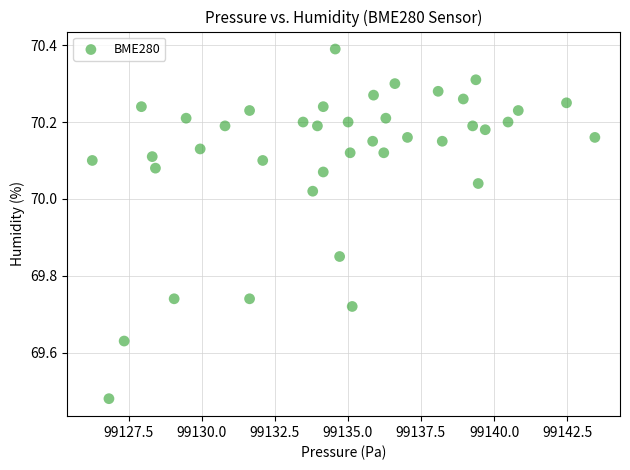

What is the range of Y values (max minus min)?

0.9